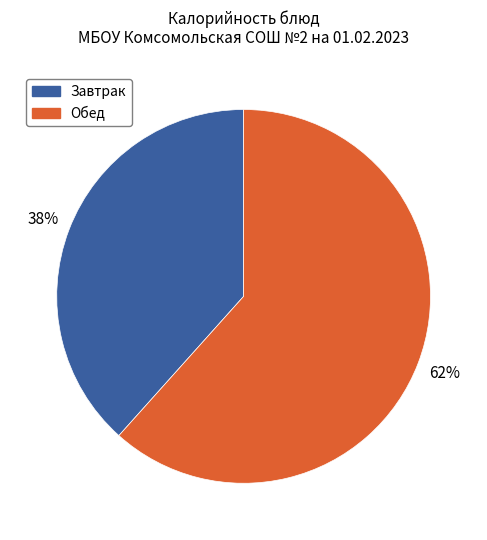

What percentage is the Обед slice, to the nearest percent?

62%